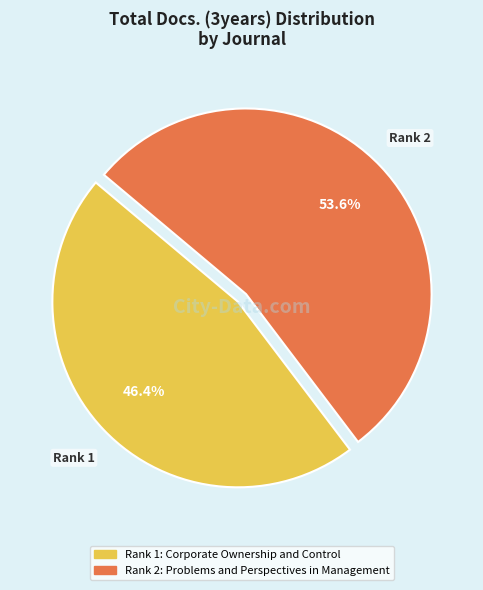

To the nearest percent, what is the average slice percentage?

50%